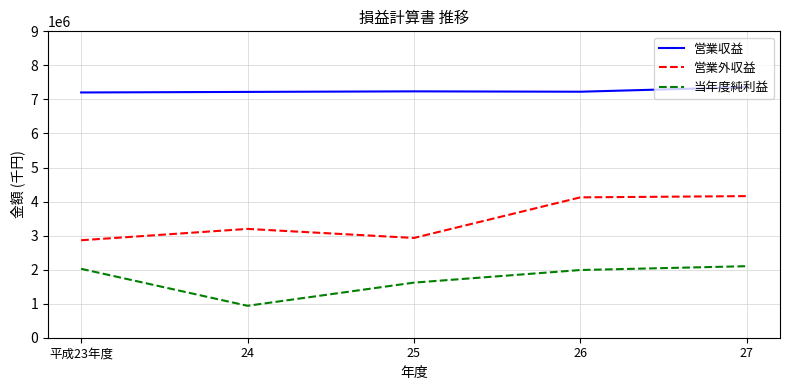

What are all the series names shown in the legend?

営業収益, 営業外収益, 当年度純利益